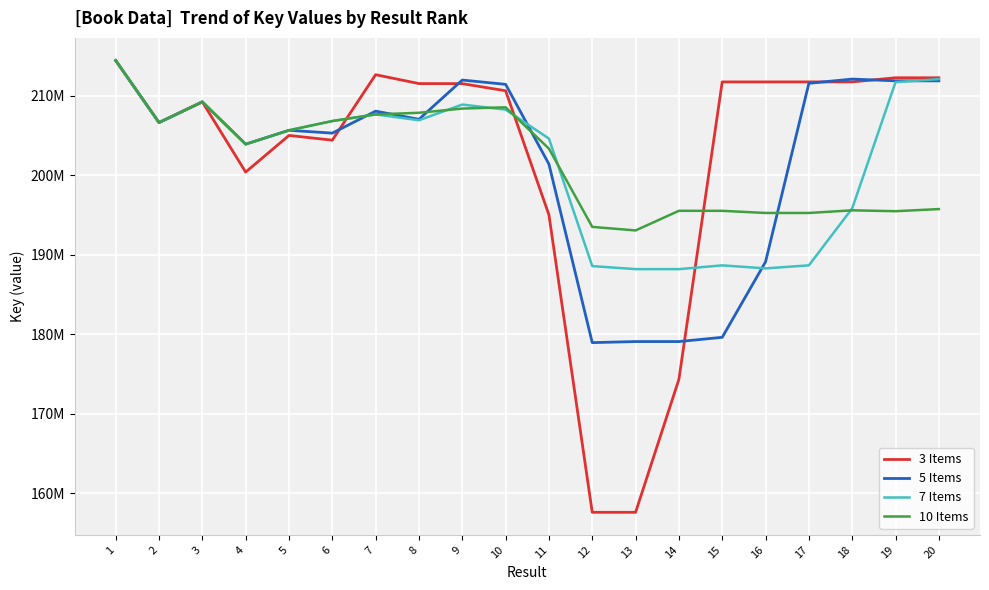

Where do 3 Items and 7 Items first cross each other?

6 and 7